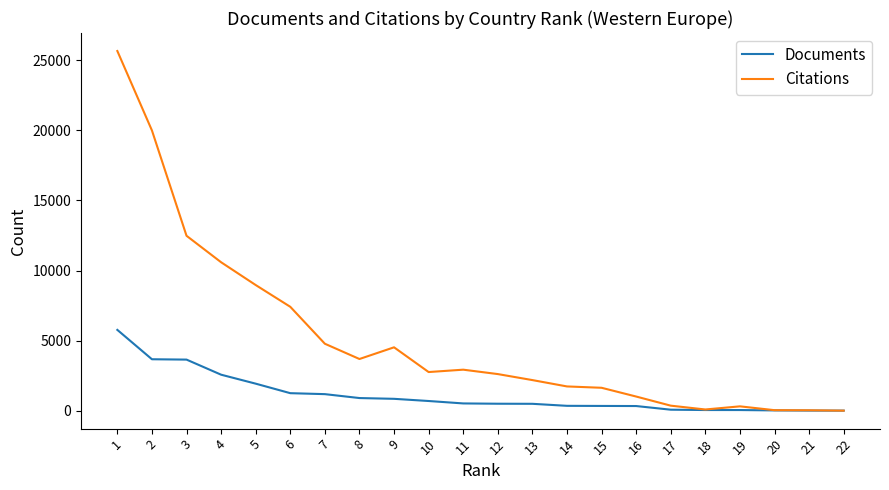

List the series in order of their peak value, highest first.

Citations, Documents